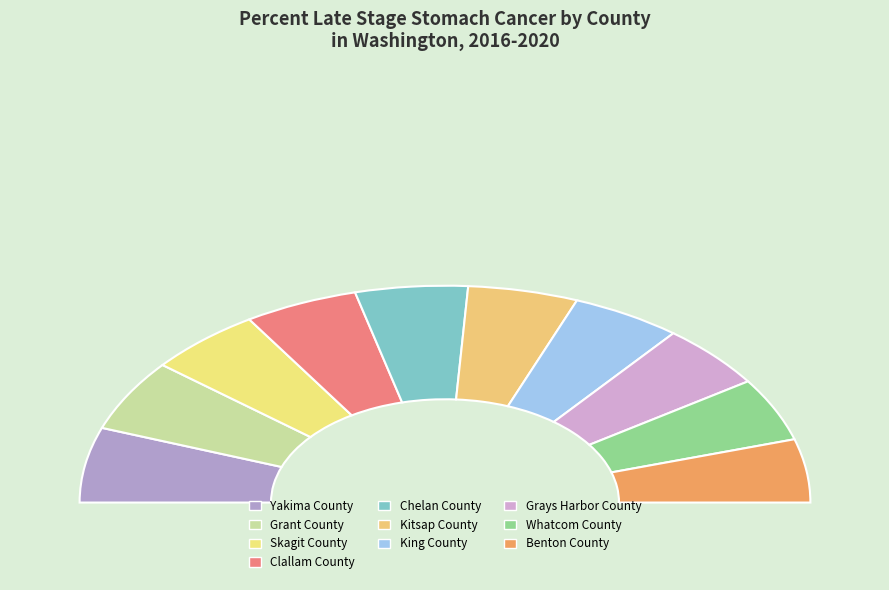

The Chelan County slice represents 10% of the pie. True or false?

True